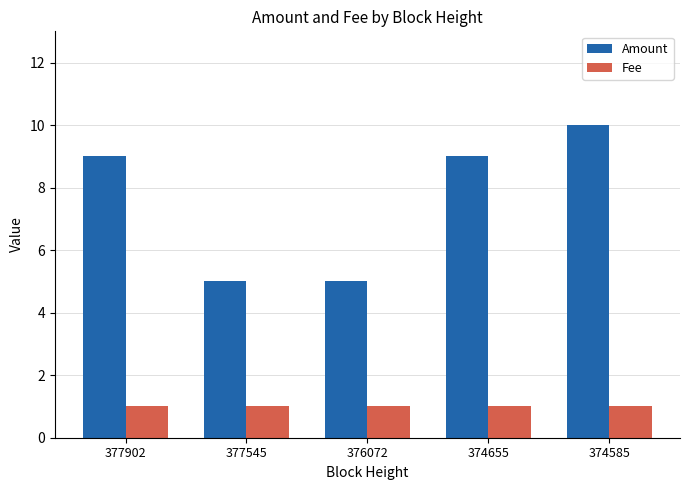

At 374655, list the series in order from smallest to largest.

Fee, Amount